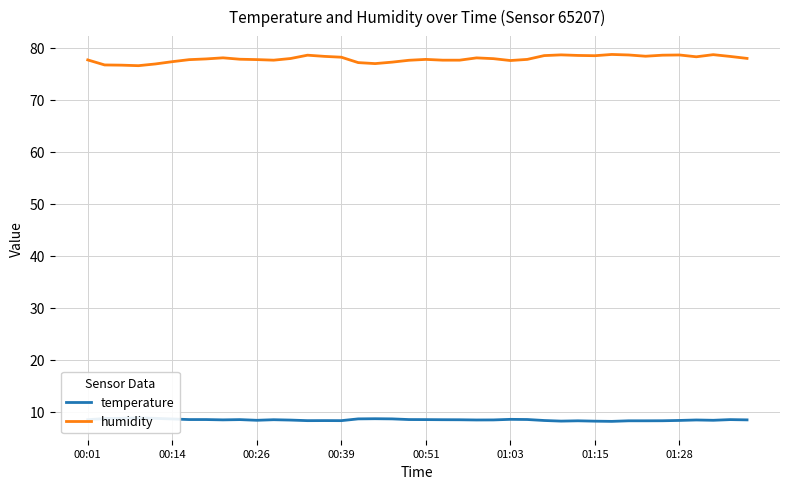

True or false: humidity has a value of 17.2 at 00:14.

False